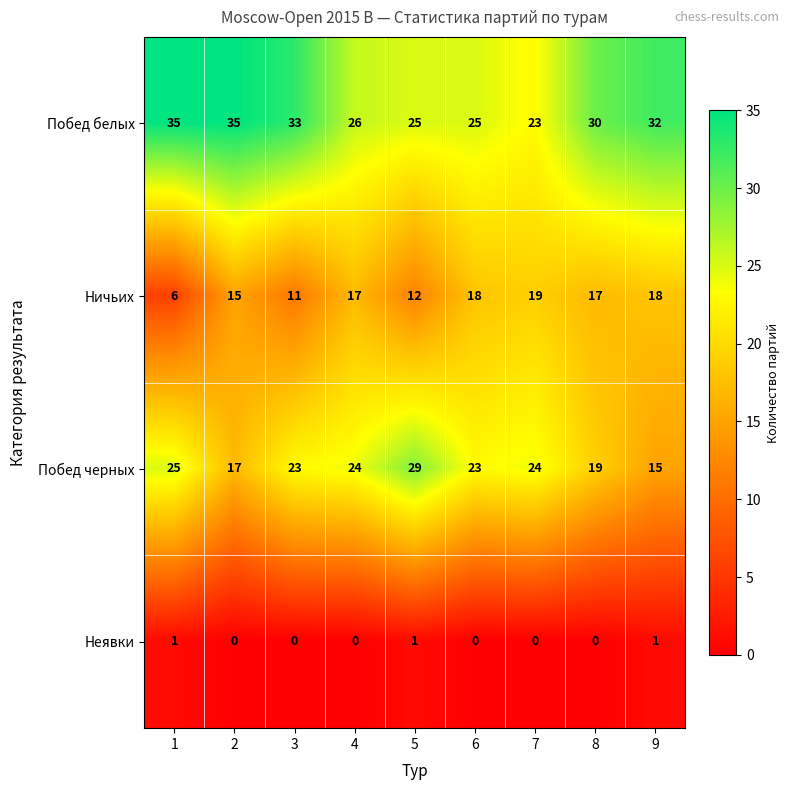

List the series in order of their peak value, lowest first.

Неявки, Ничьих, Побед черных, Побед белых